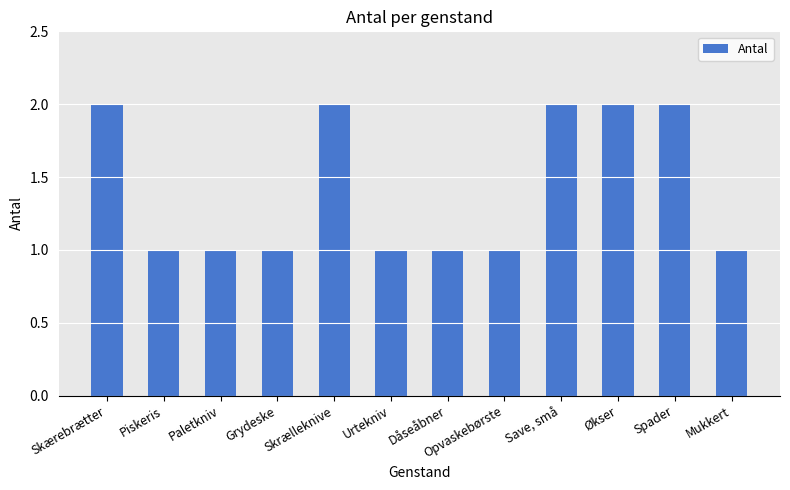

Between Grydeske and Skærebrætter, which is larger?

Skærebrætter